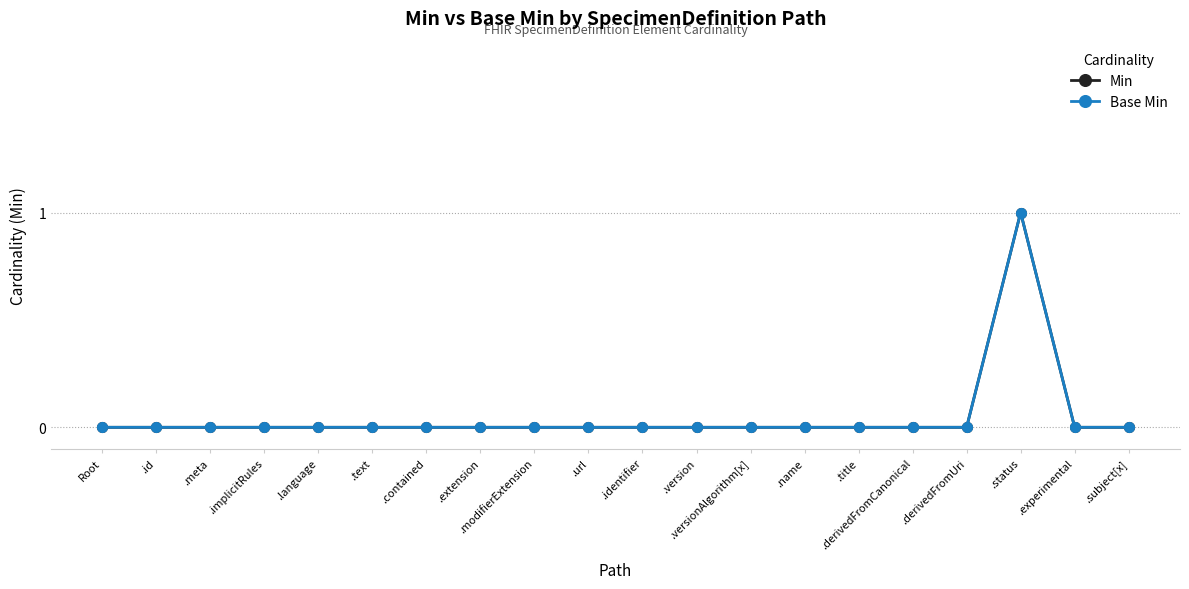

In Base Min, how many points are higher than both neighbors (excluding endpoints)?

1